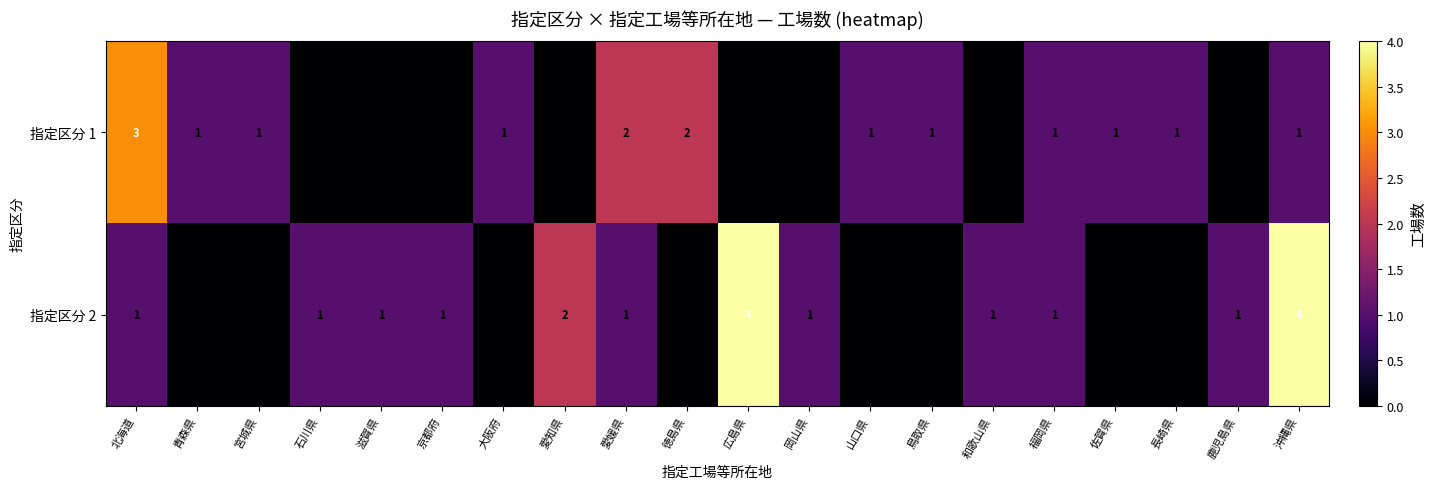

How many data points does each series have?

20